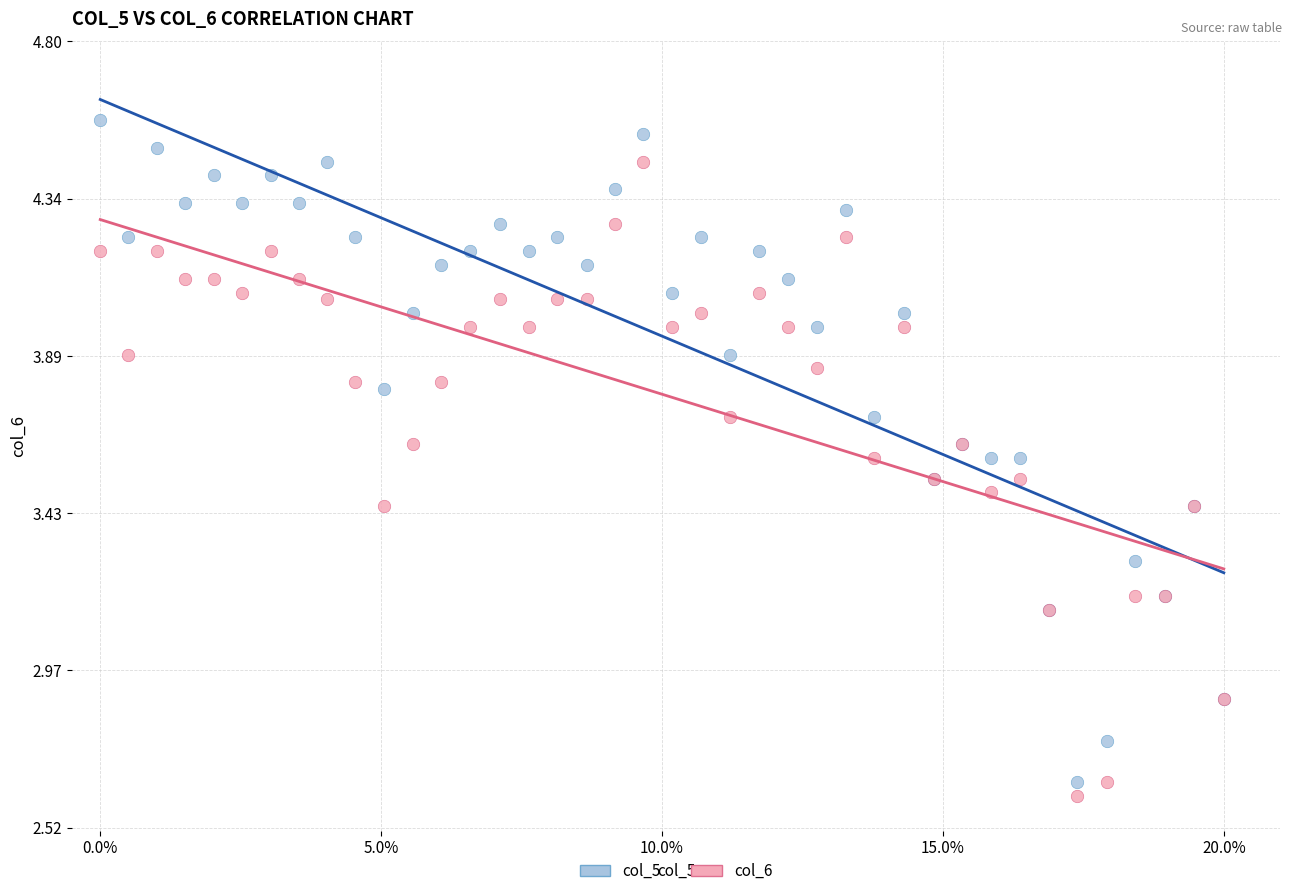

Which series has the largest Y range (max minus min)?

col_5